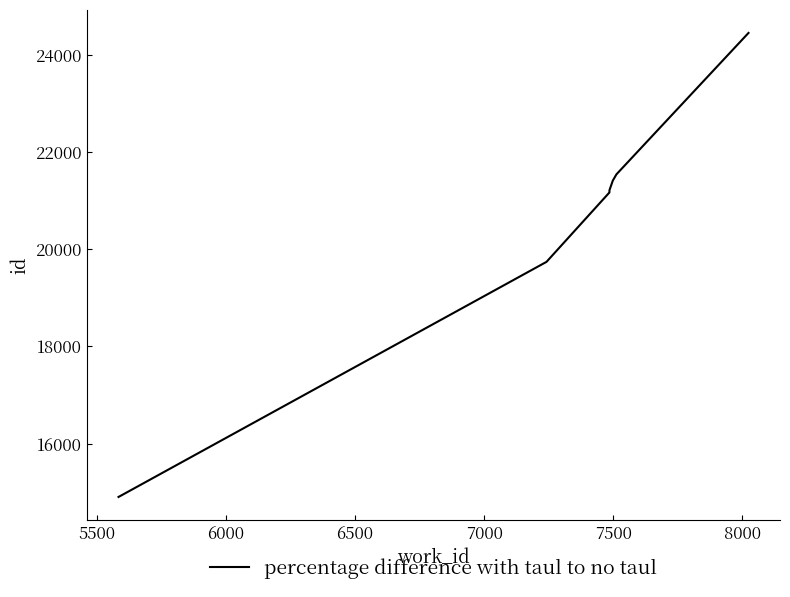

The chart shows a value of 35851 at 8000. True or false?

False